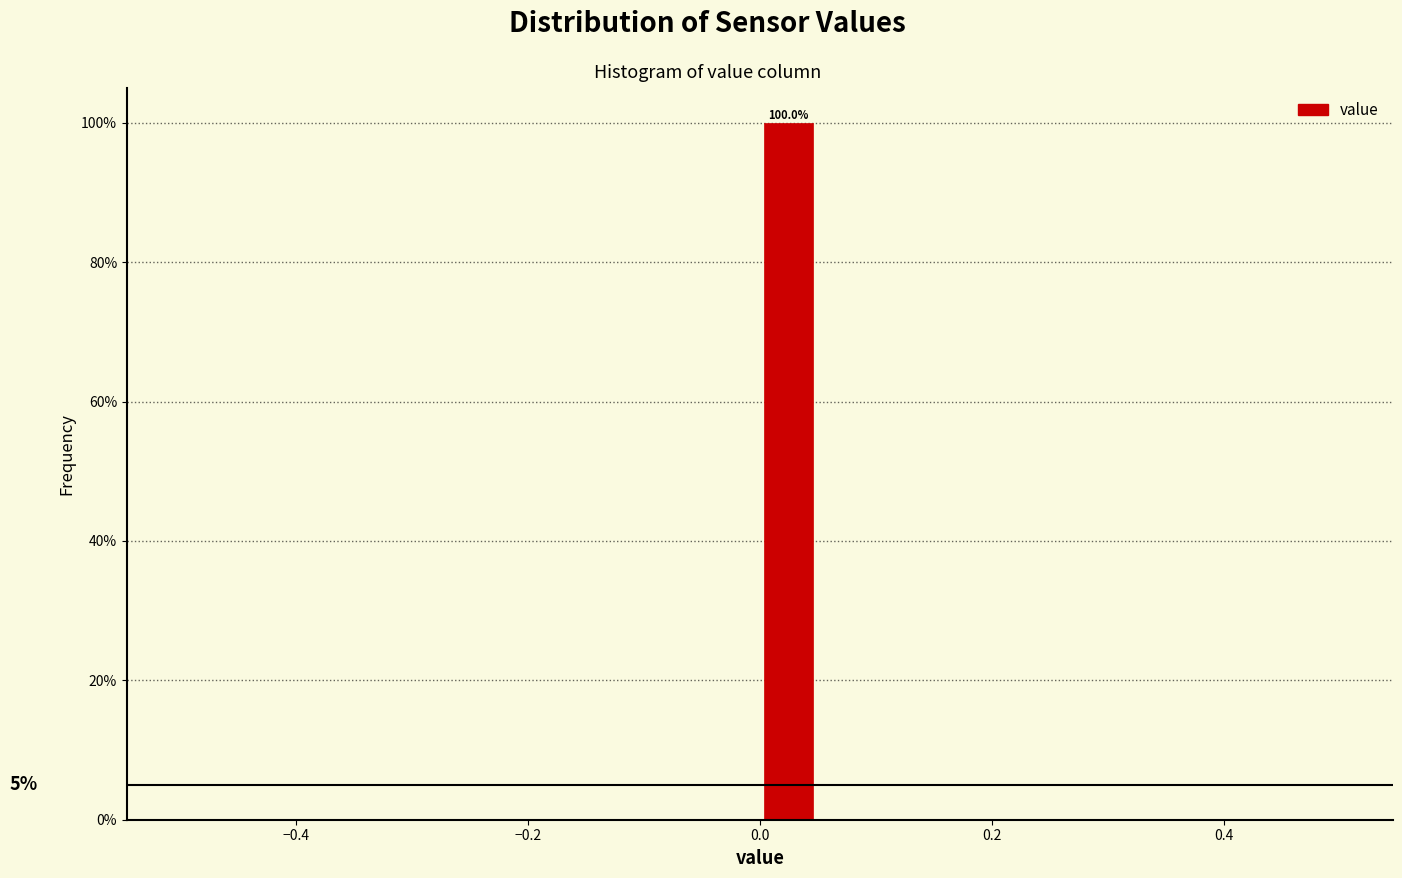

Read against the x-axis, roughly where is the centre of the tallest bar?

0.02